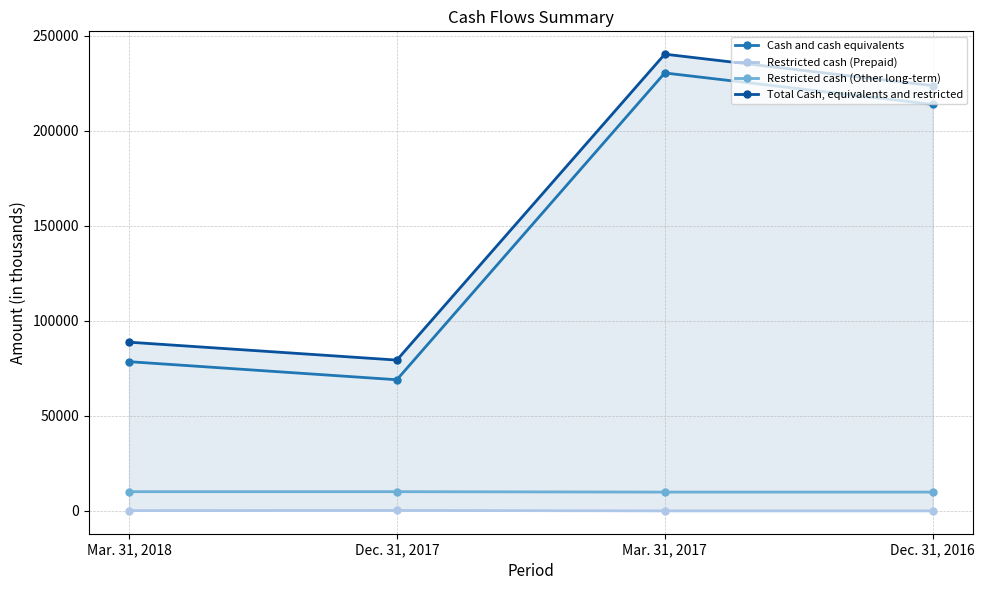

Which series changed the most between Dec. 31, 2017 and Mar. 31, 2017?

Cash and cash equivalents